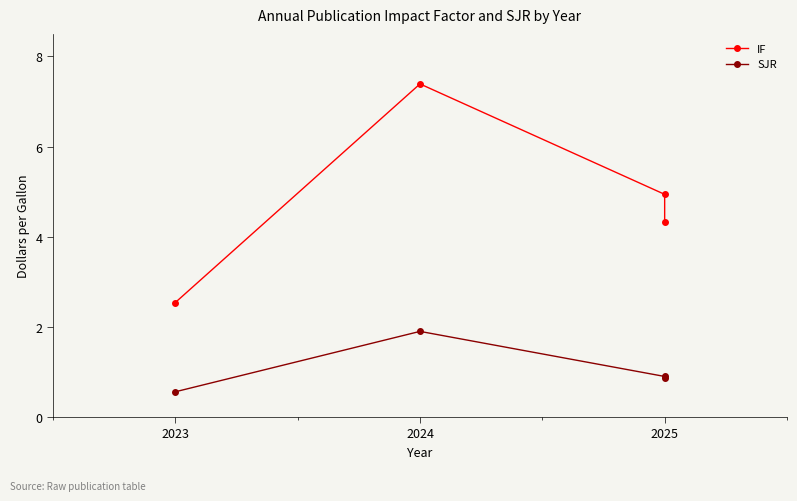

What are all the series names shown in the legend?

IF, SJR